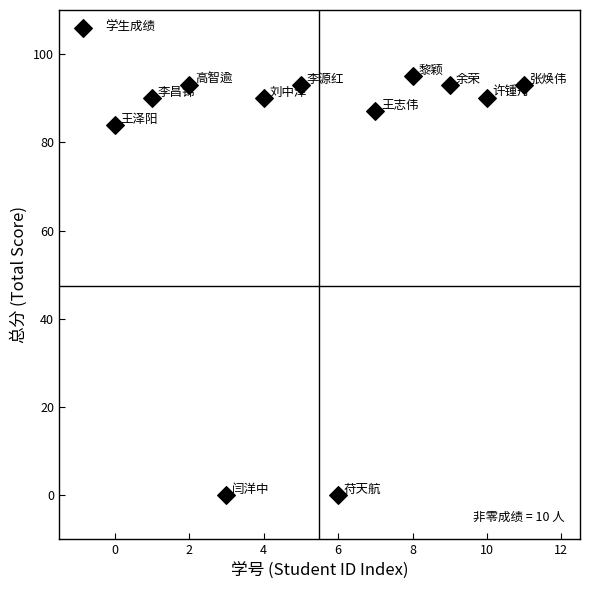

What Y value in the scatter plot is closest to 47?

84